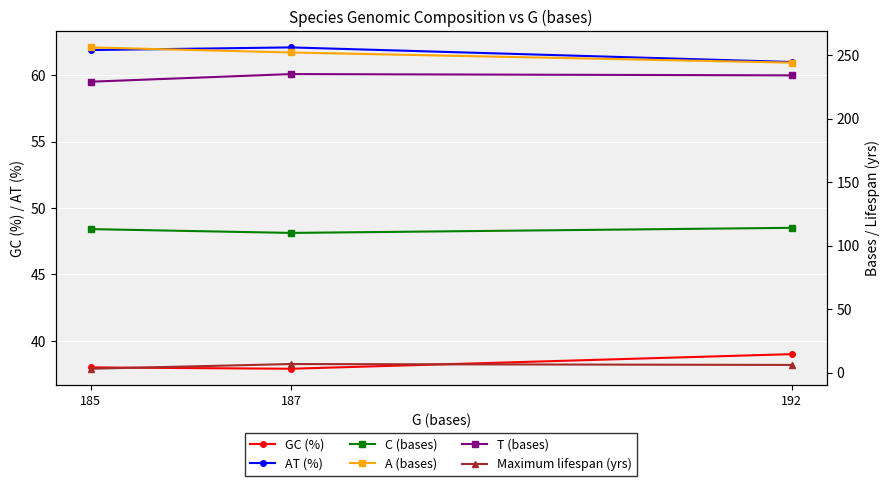

Reading left to right, transcribe all the data shown in this chart.

GC (%): 185=38.0	187=37.9	192=39.0
AT (%): 185=61.9	187=62.1	192=61.0
C (bases): 185=113.0	187=110.0	192=114.0
A (bases): 185=256.0	187=252.0	192=244.0
T (bases): 185=229.0	187=235.0	192=234.0
Maximum lifespan (yrs): 185=3.1	187=6.8	192=6.1